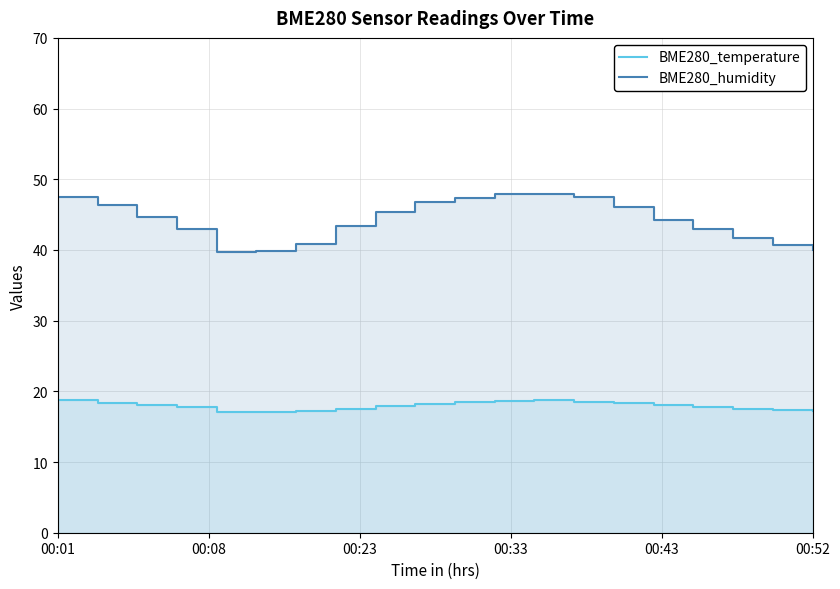

True or false: BME280_temperature and BME280_humidity cross at least once.

False